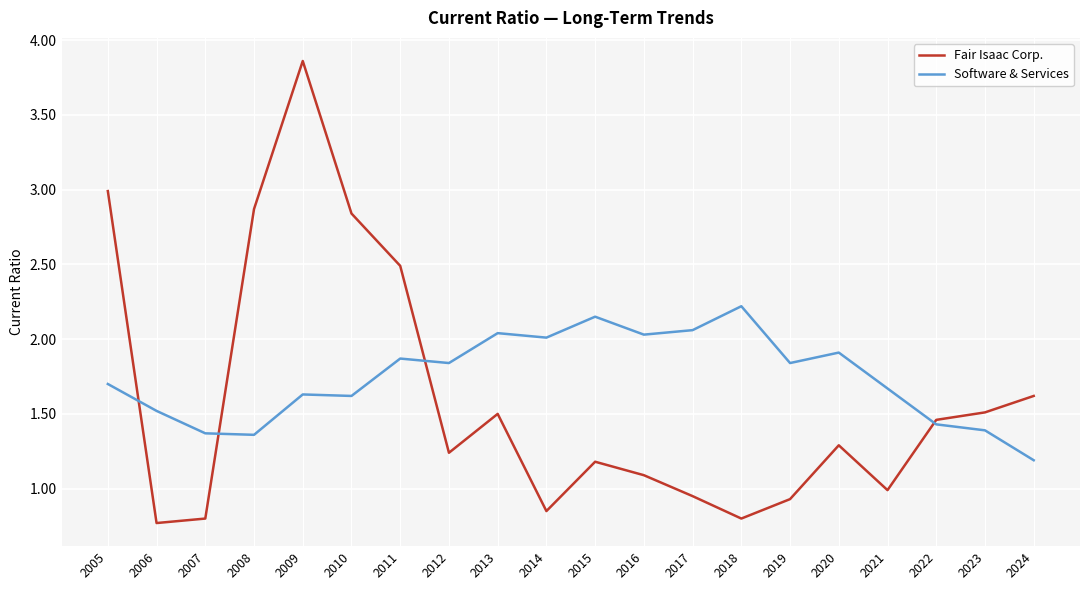

The Fair Isaac Corp. series shows 1.6 at 2024. True or false?

True